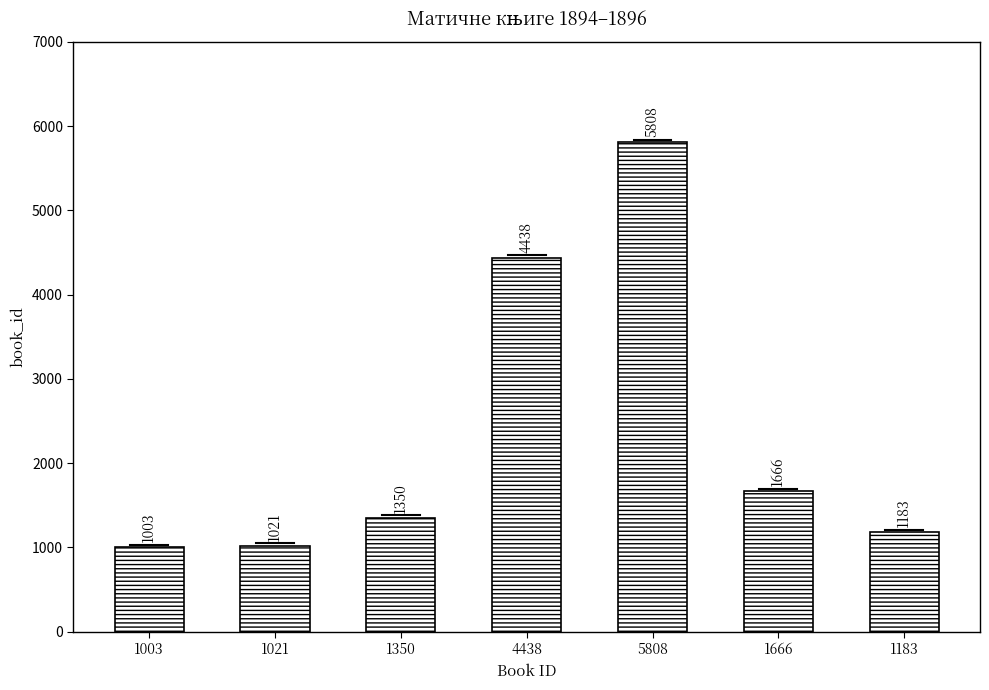

What value does the data have at 1666?

1666